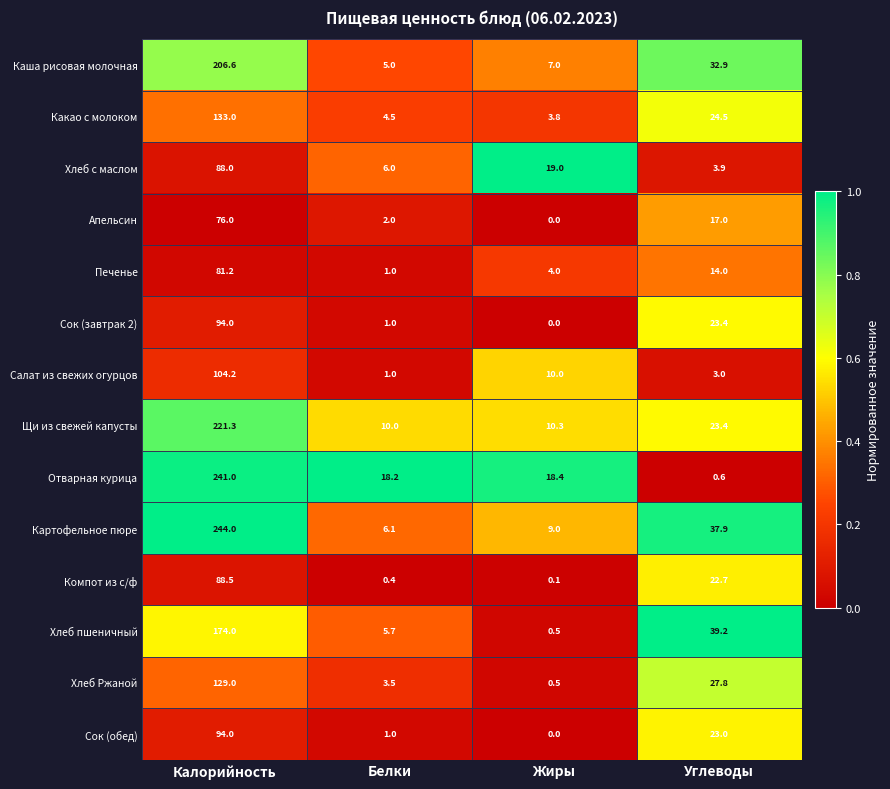

The value of Отварная курица at Белки is 11.6. True or false?

False